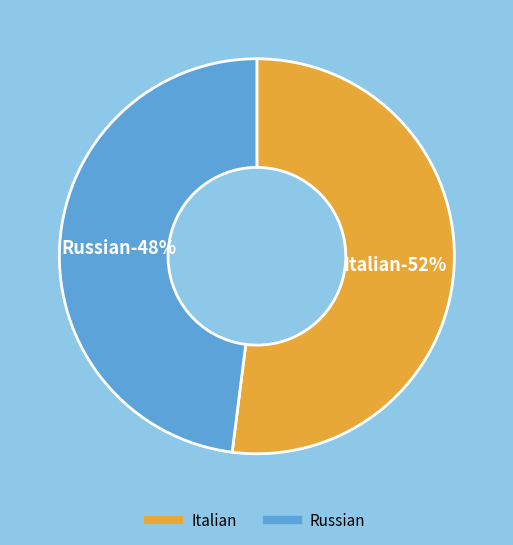

How many segments does this pie chart have?

2